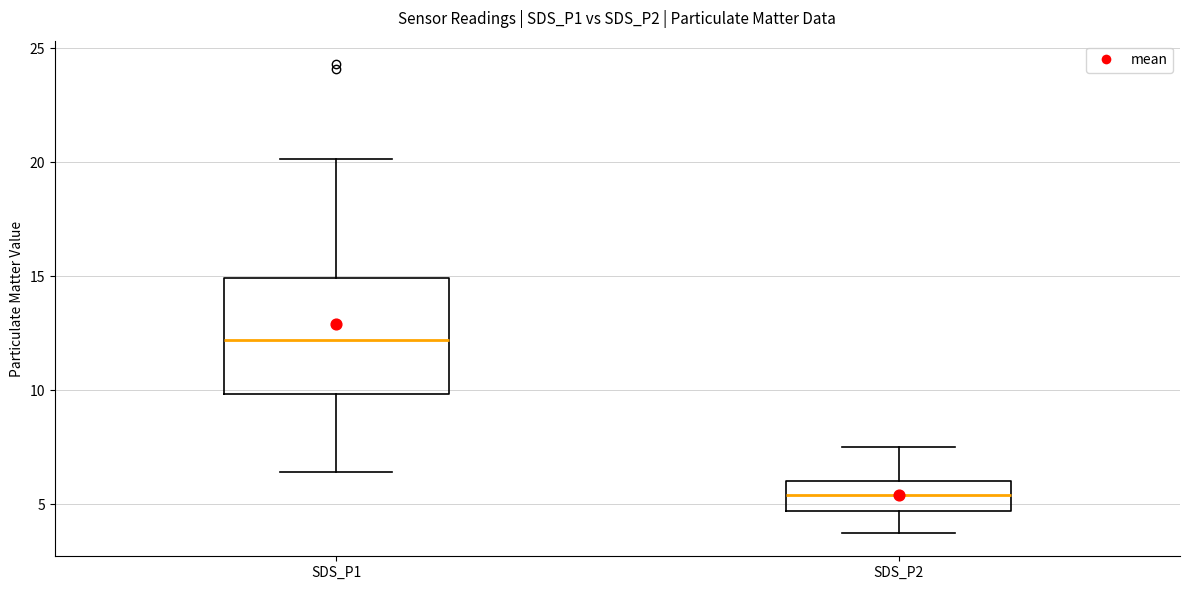

Where is the upper edge of the box for SDS_P2 on the y-axis? The values are not printed on the chart, so give them approximately, as read against the axis.

6.0